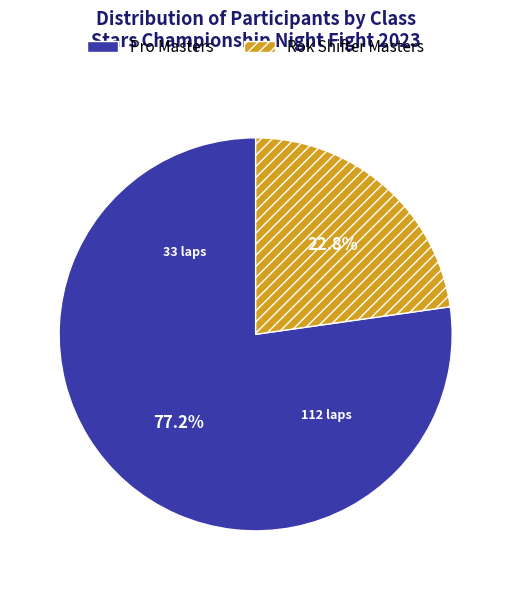

To the nearest percent, what is the average slice percentage?

50%